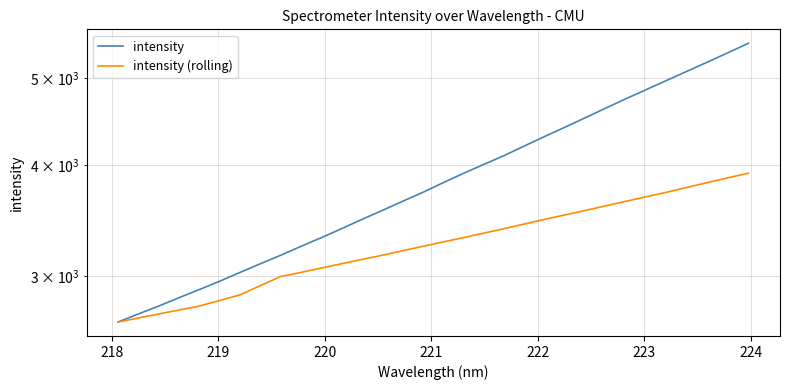

Which series has the largest total across all categories?

intensity